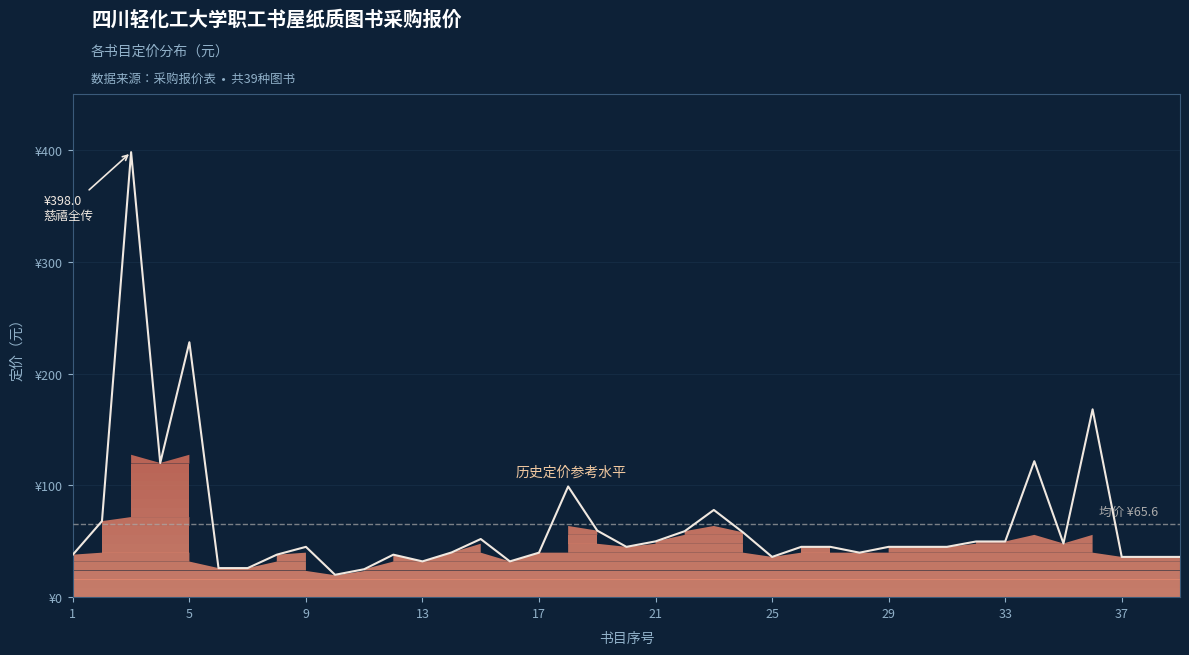

Is this an area chart (filled region under the line)?

Yes